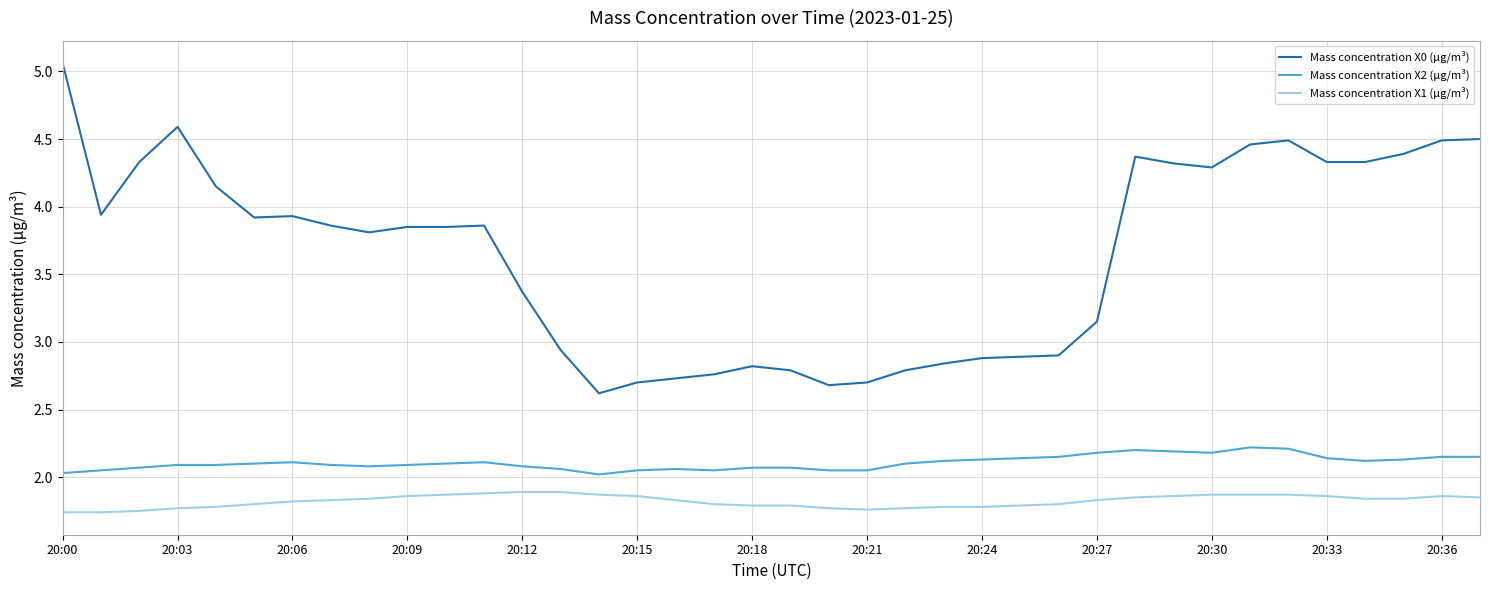

Which series has the widest spread of values?

Mass concentration X0 (μg/m³)